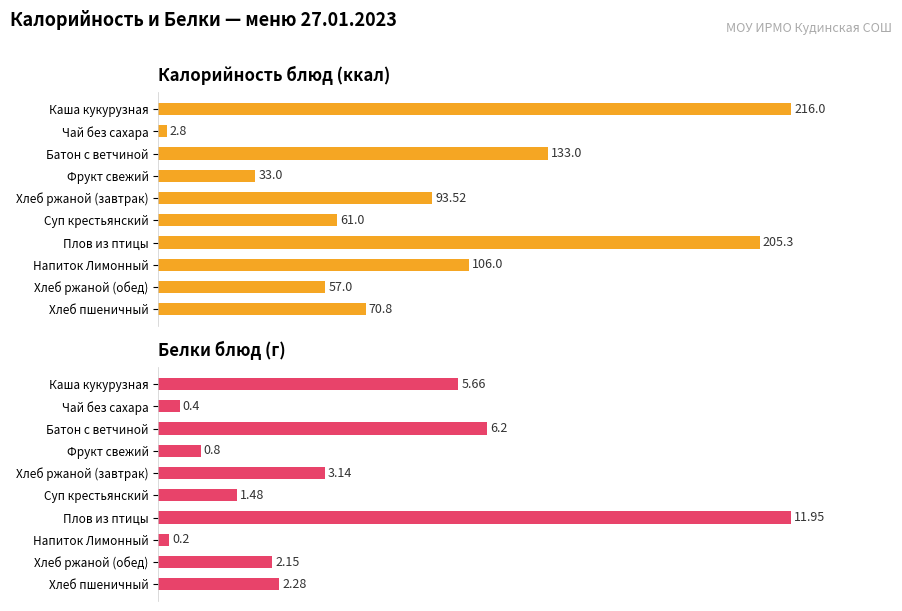

What are all the series names shown in the legend?

Калорийность блюд (ккал), Белки блюд (г)